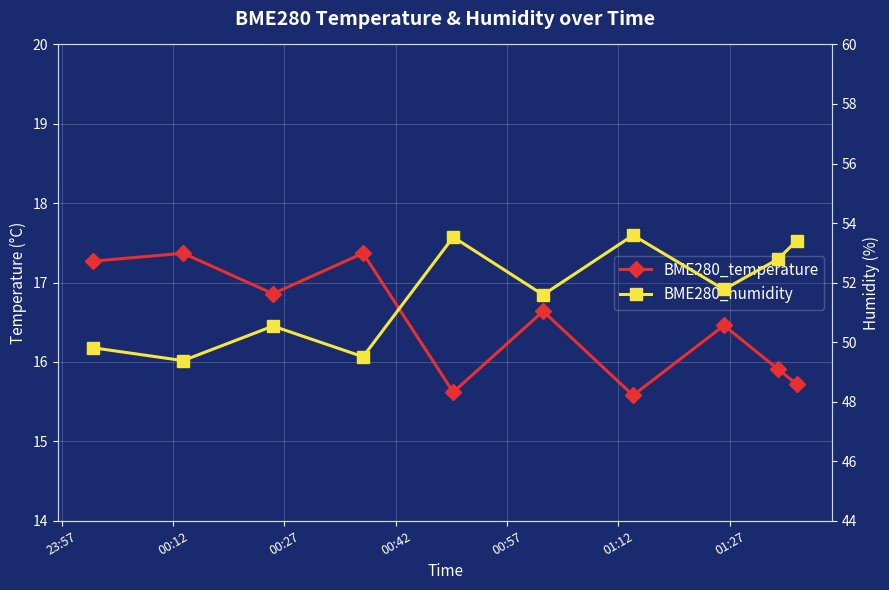

Rank the series by their average value, from highest to lowest.

BME280_humidity, BME280_temperature